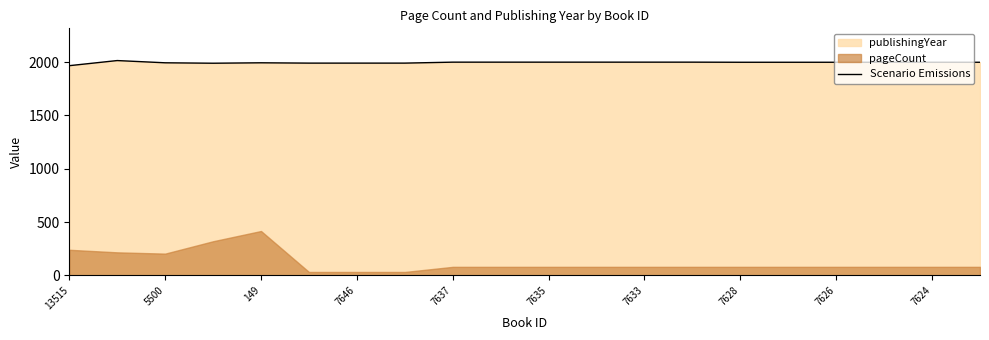

Does the chart display data point markers on the line(s)?

No